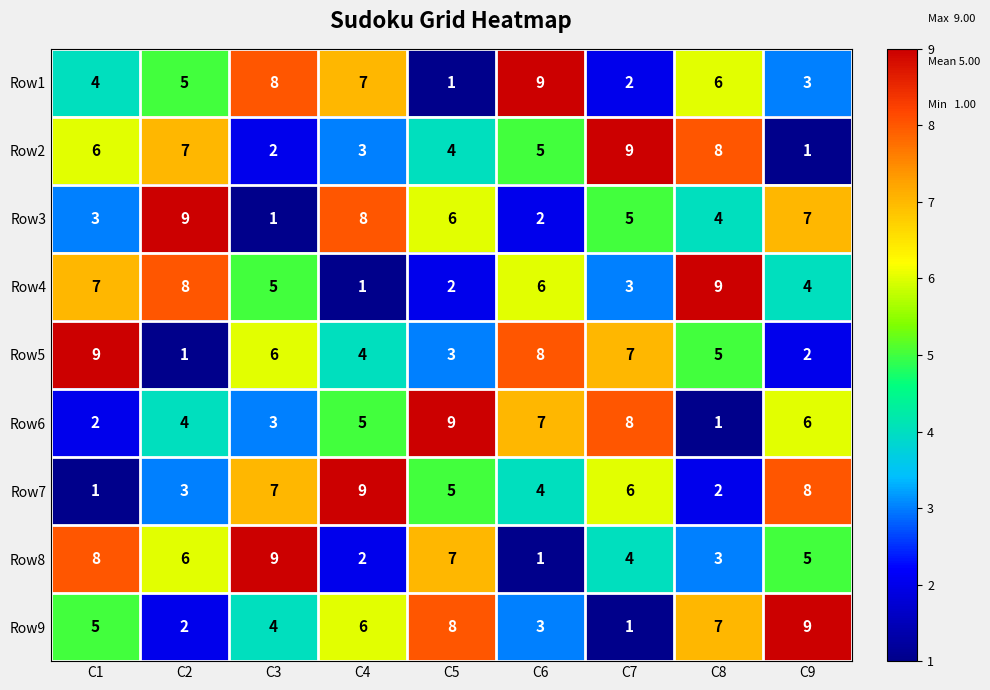

How many series are shown in this chart?

9